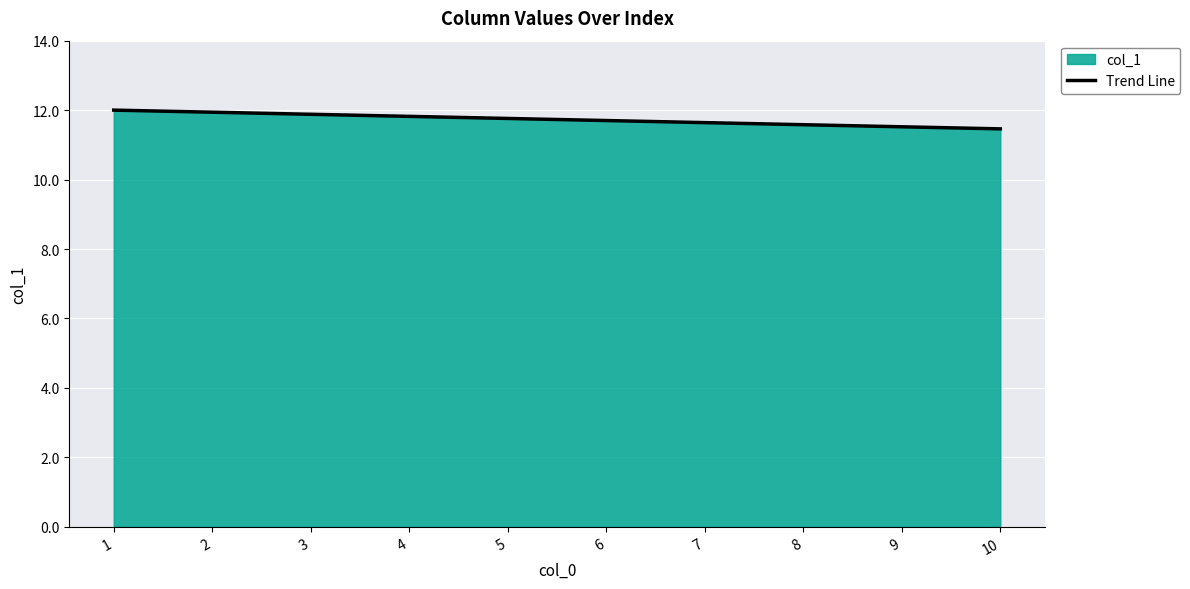

Reading right to left, extract all data points from this chart.

10=11.5	9=11.5	8=11.6	7=11.6	6=11.7	5=11.8	4=11.8	3=11.9	2=11.9	1=12.0